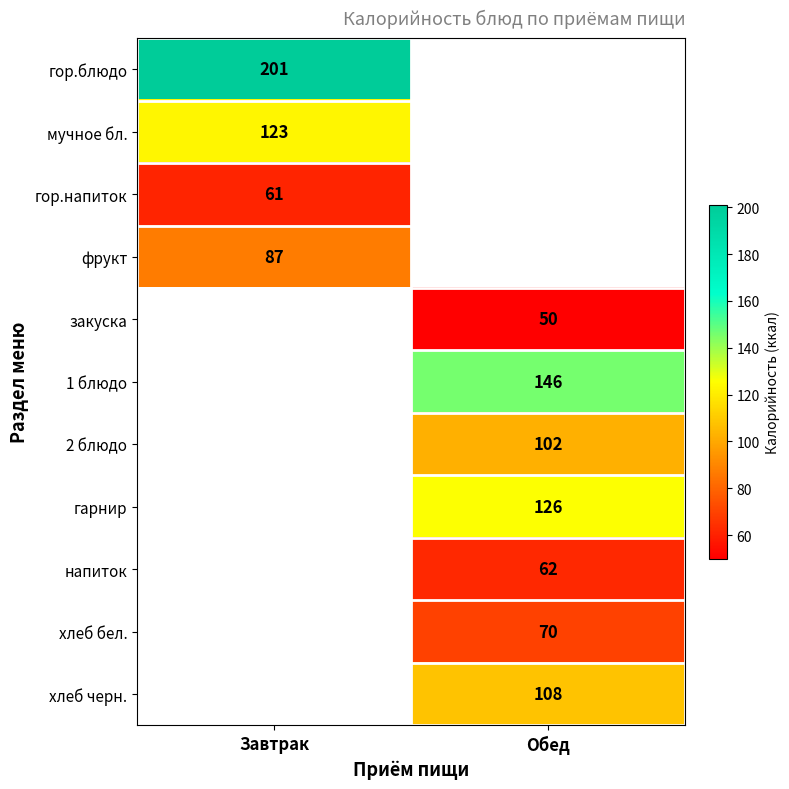

The value of гор.блюдо at Завтрак is 46. True or false?

False